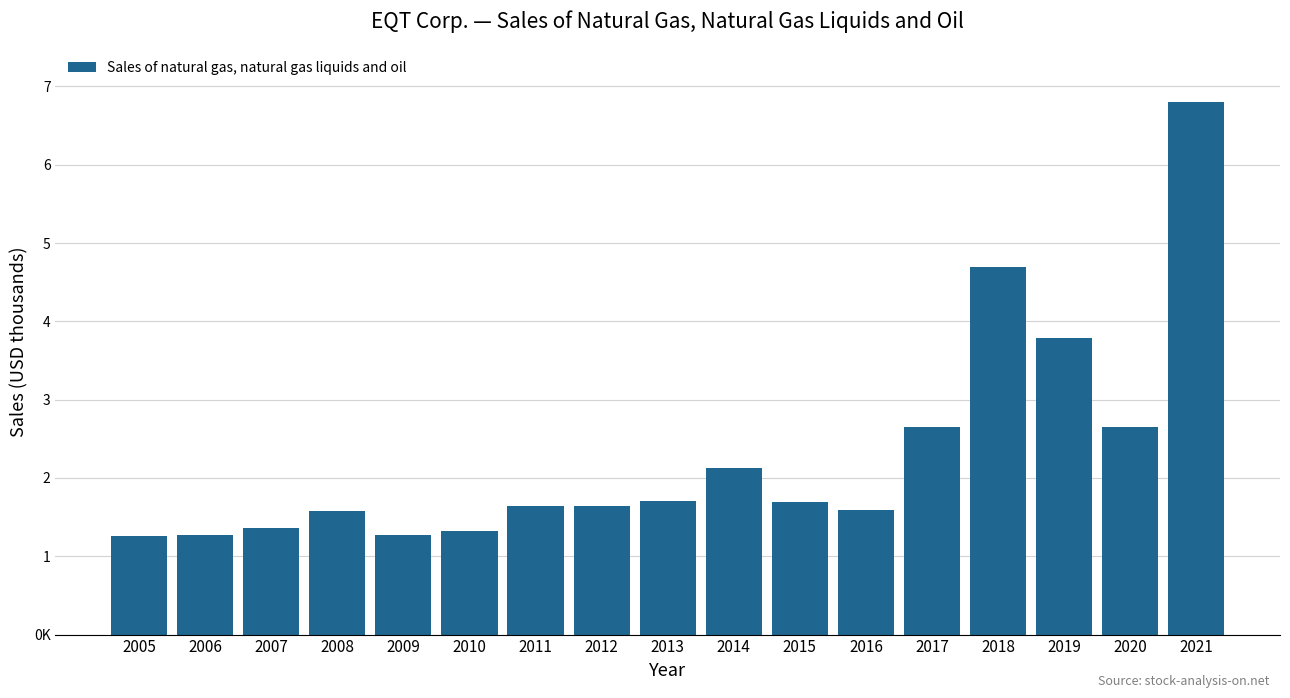

Are the bars horizontal?

No